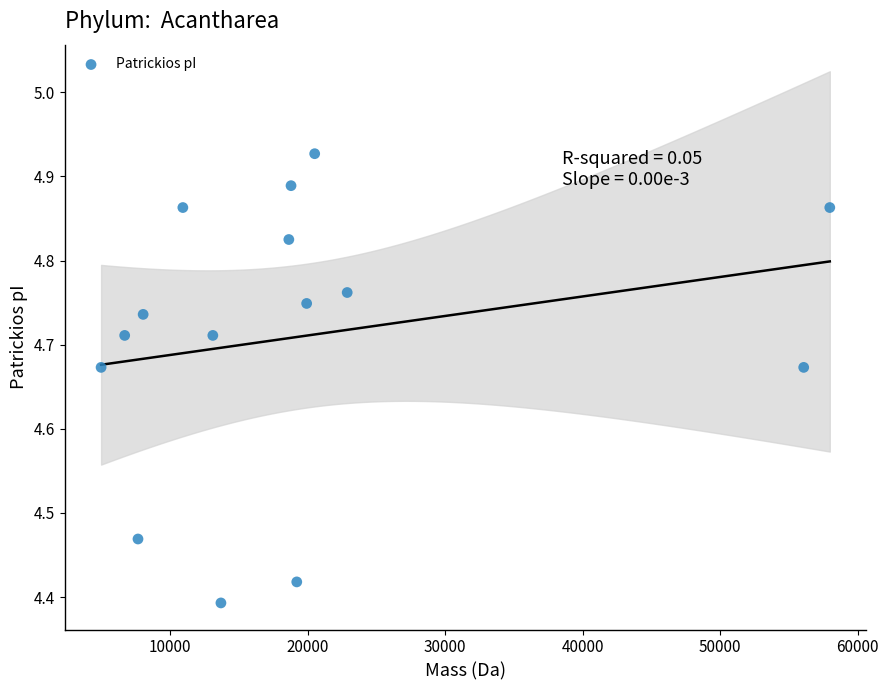

What is the range of Y values (max minus min)?

0.5